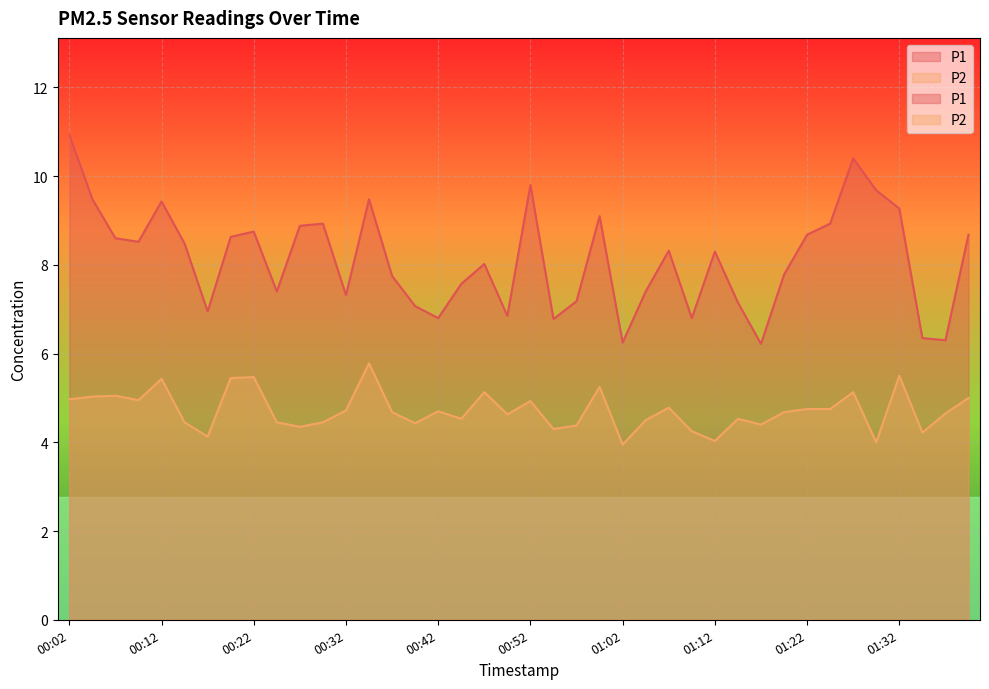

Which label corresponds to the largest value in the chart?

00:02